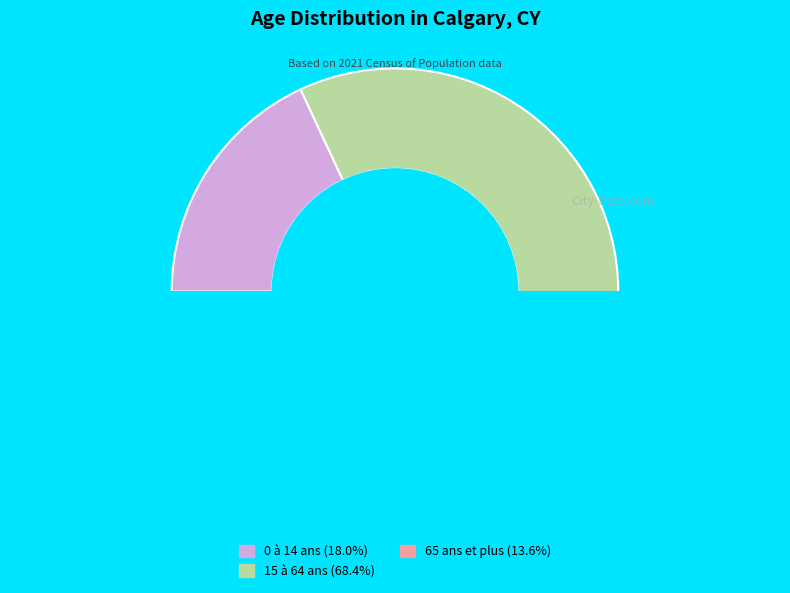

To the nearest percent, what is the average slice percentage?

33%